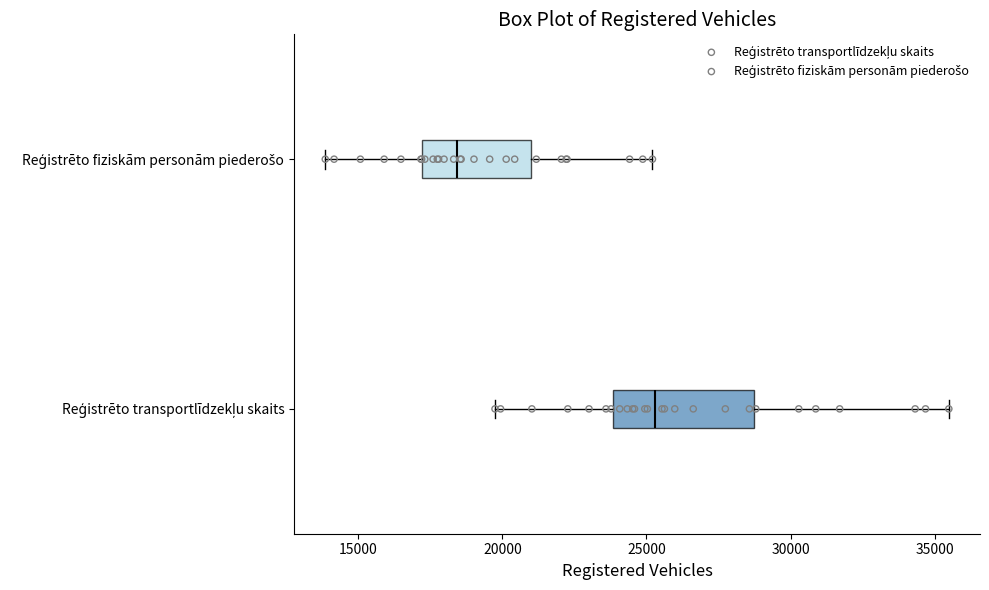

Reading bottom to top, transcribe this box plot: for each box, give where its median line is, the range the box spans, and where its two whiskers end, as read against the x-axis. The values are not printed on the chart, so give them approximately, as read against the axis.

Reģistrēto transportlīdzekļu skaits: median 25500, box 24000 to 28500, whiskers 19500 to 35500
Reģistrēto fiziskām personām piederošo: median 18500, box 17000 to 21000, whiskers 14000 to 25000